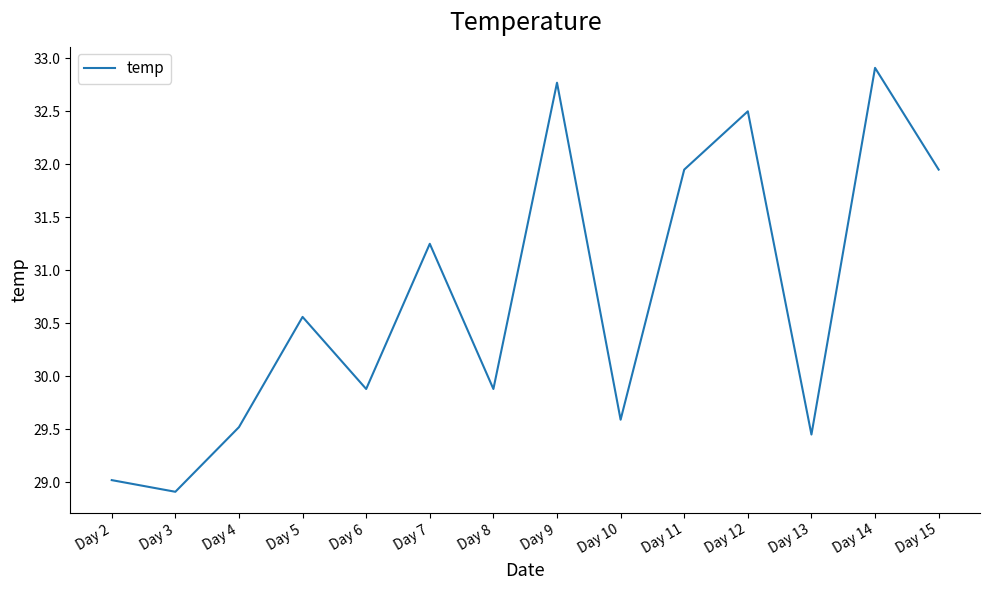

What is the minimum value shown in the chart?

28.9